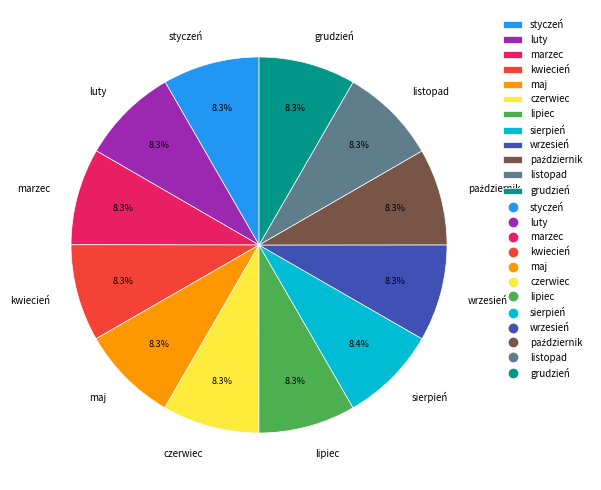

Approximately how many times larger is the value at listopad compared to czerwiec?

1.0